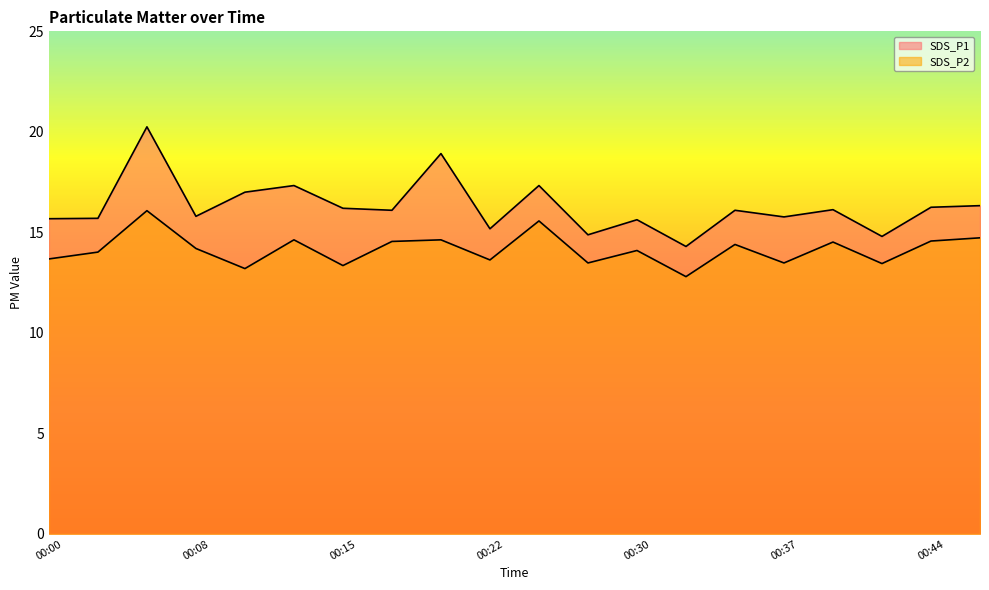

Which series has the largest range (max minus min)?

SDS_P1